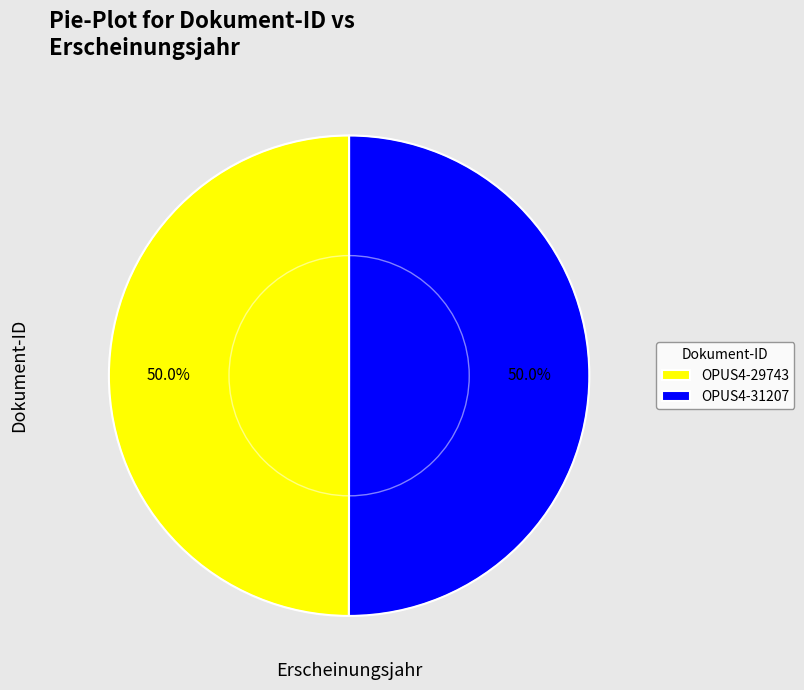

Count the number of slices in the pie.

2